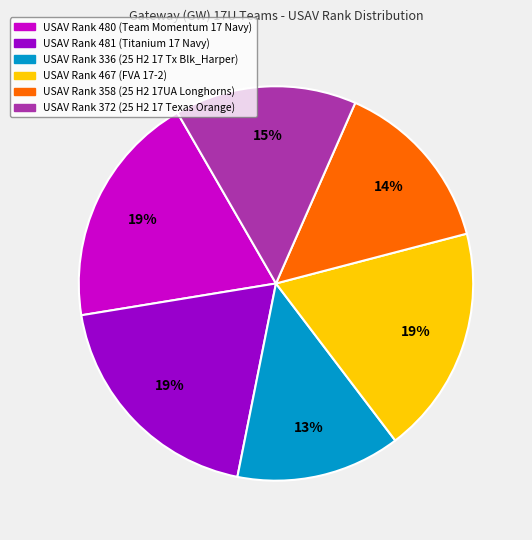

Does any single category account for the majority?

No